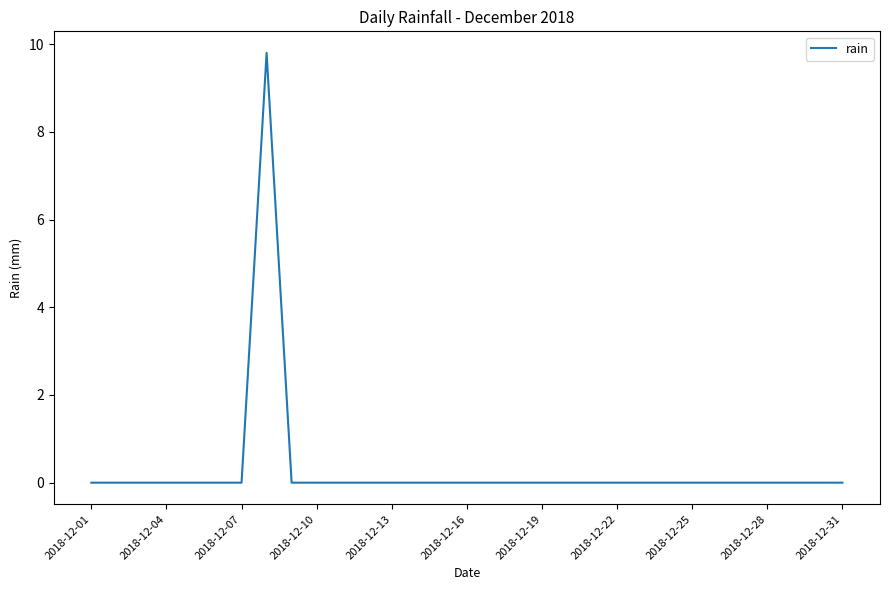

What is the difference between the maximum and minimum values?

9.8